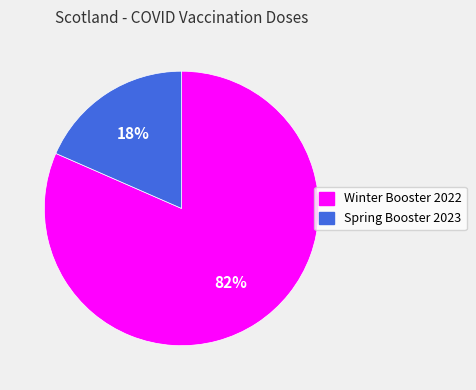

What percentage is the Spring Booster 2023 slice, to the nearest percent?

18%